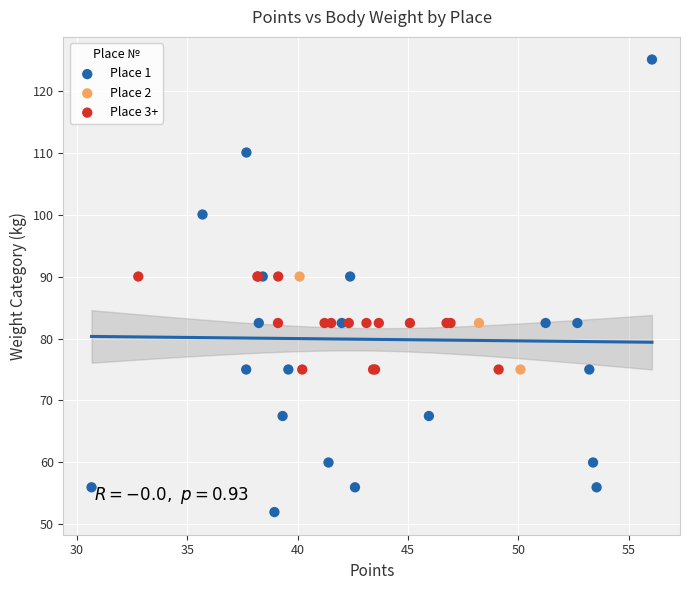

What are all the series names shown in the legend?

Place 1, Place 2, Place 3+